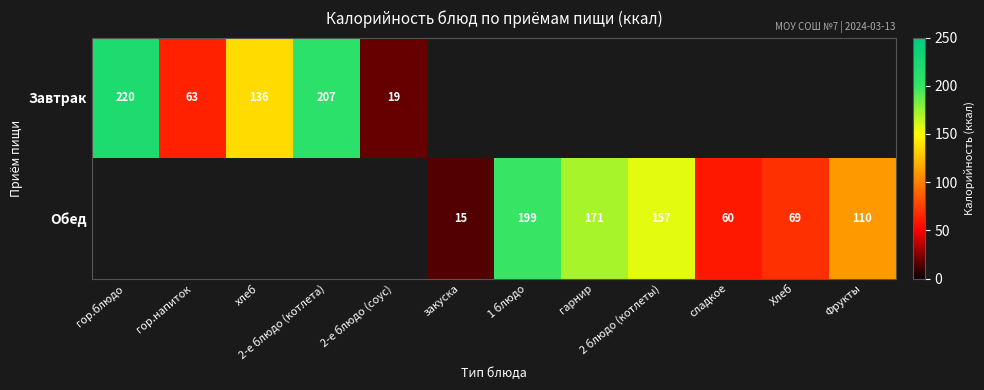

The value of Обед at Фрукты is 185. True or false?

False